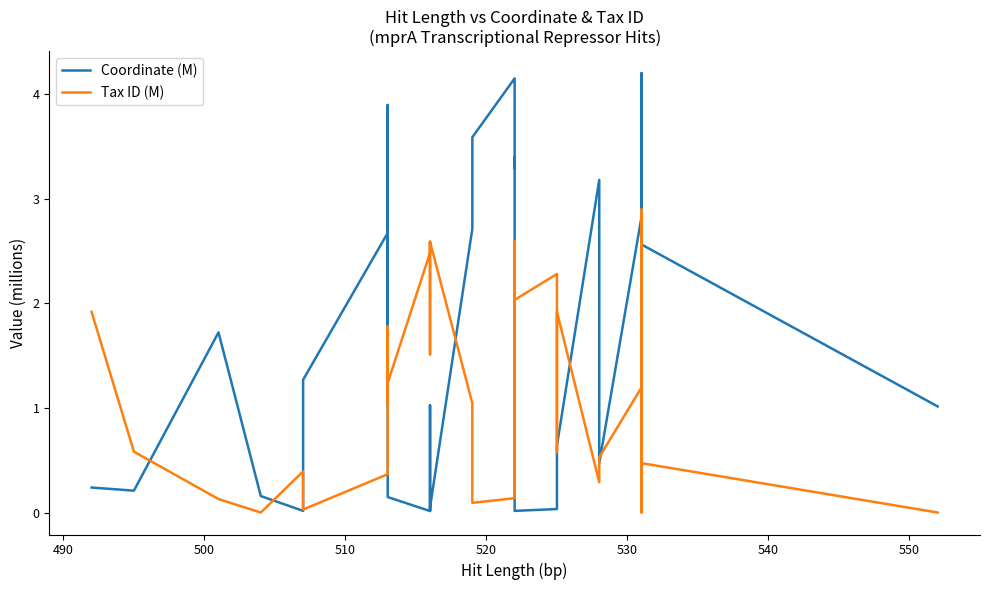

How many values in the Tax ID (M) series exceed 1?

20